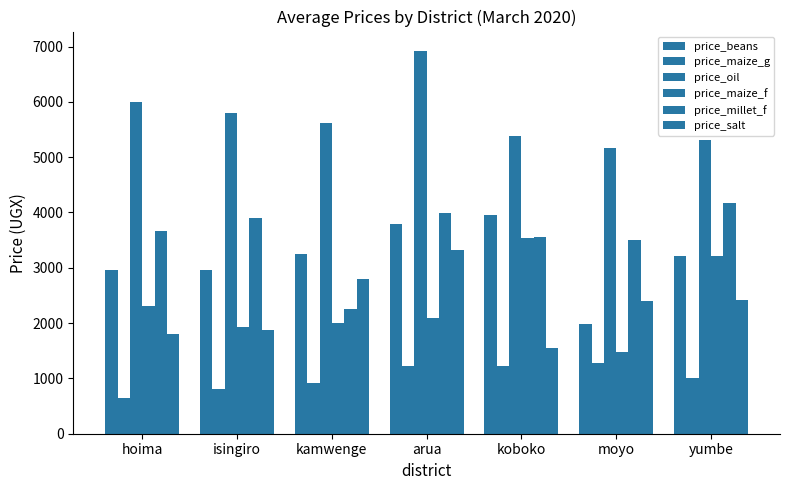

The value of price_beans at kamwenge is 3250.0. True or false?

True